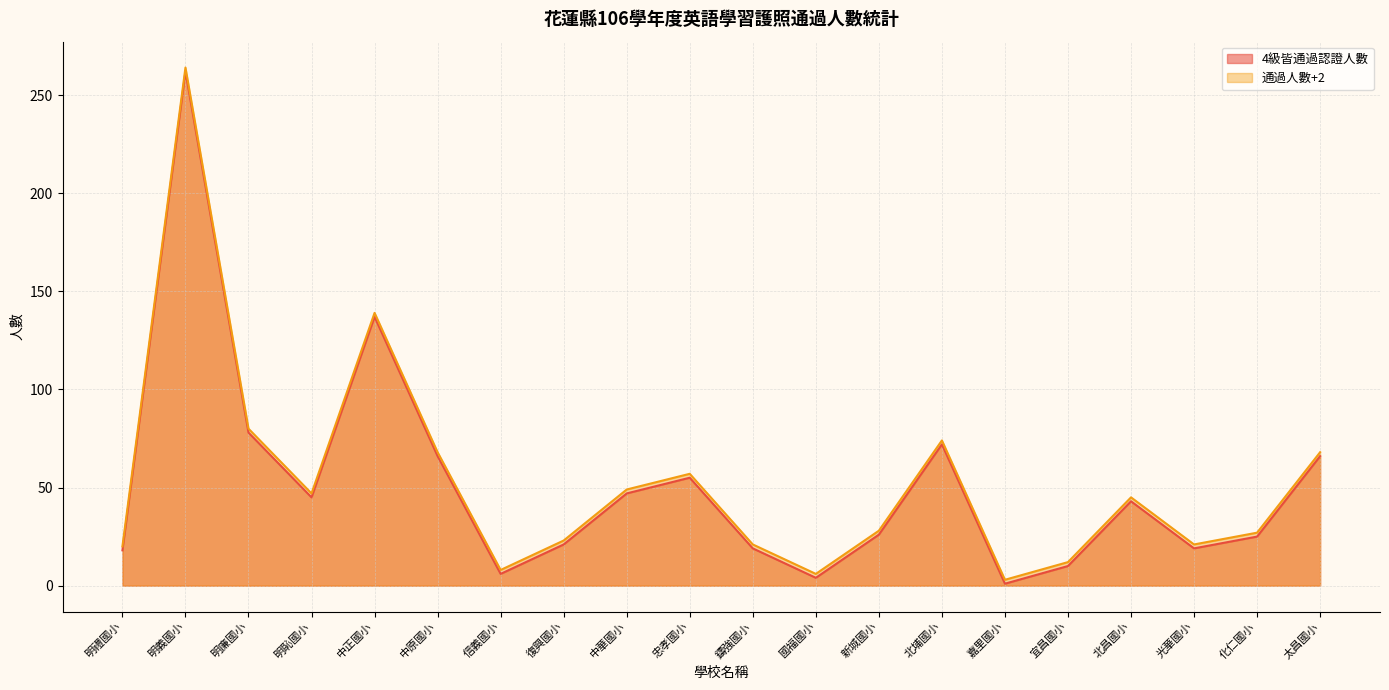

The value of 4級皆通過認證人數 at 中華國小 is 61. True or false?

False